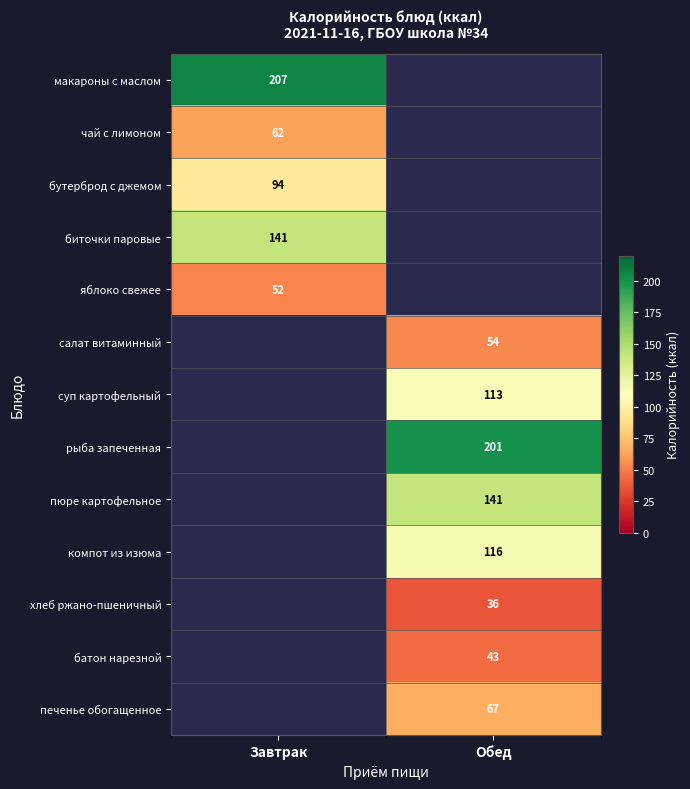

True or false: суп картофельный has a value of 37.3 at Обед.

False